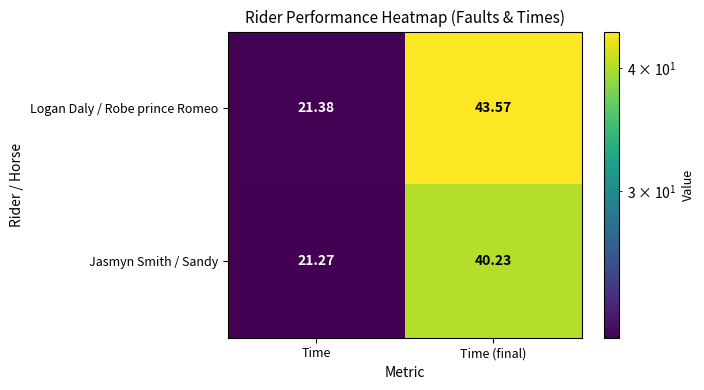

Which series has the largest total across all categories?

Logan Daly / Robe prince Romeo